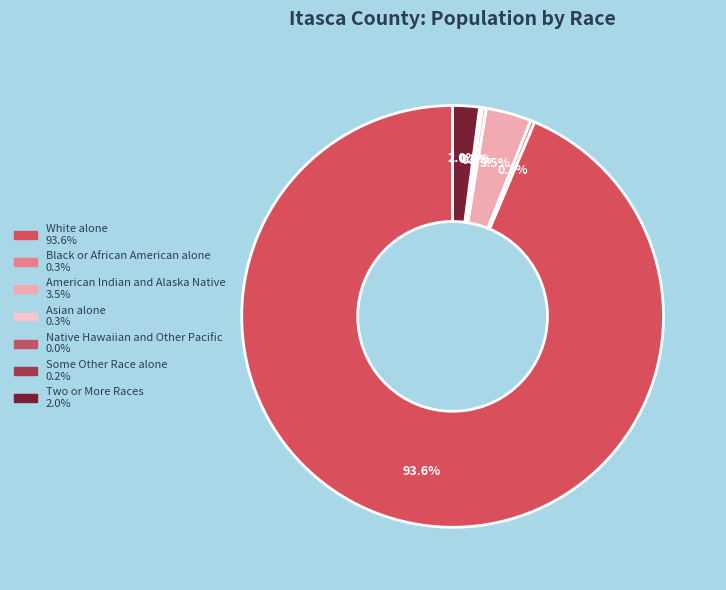

What is the total percentage of White alone and American Indian and Alaska Native?

97.1%